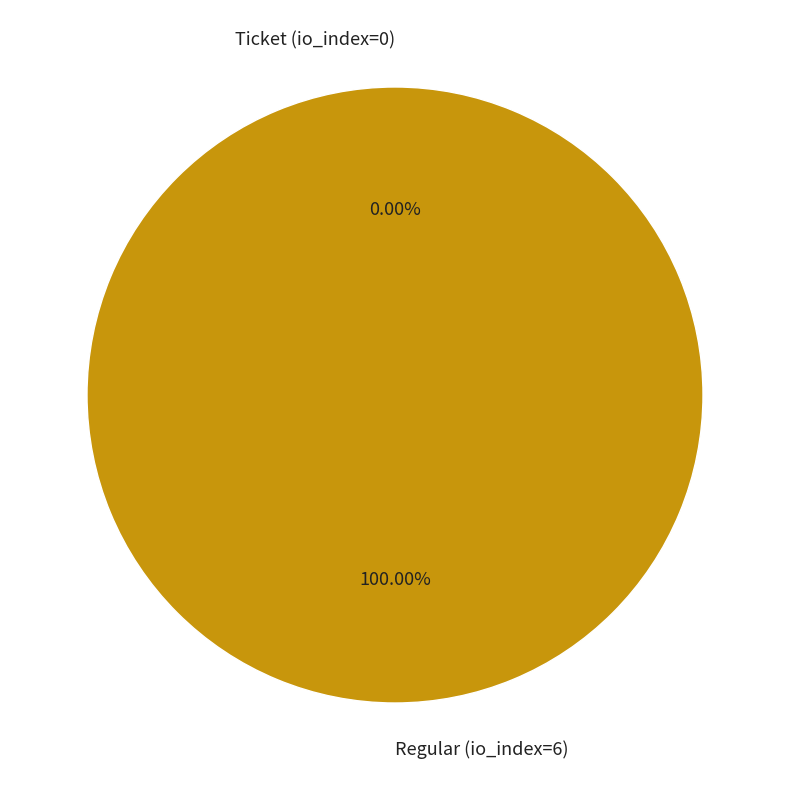

Which category has the biggest portion of the pie?

Regular (io_index=6)